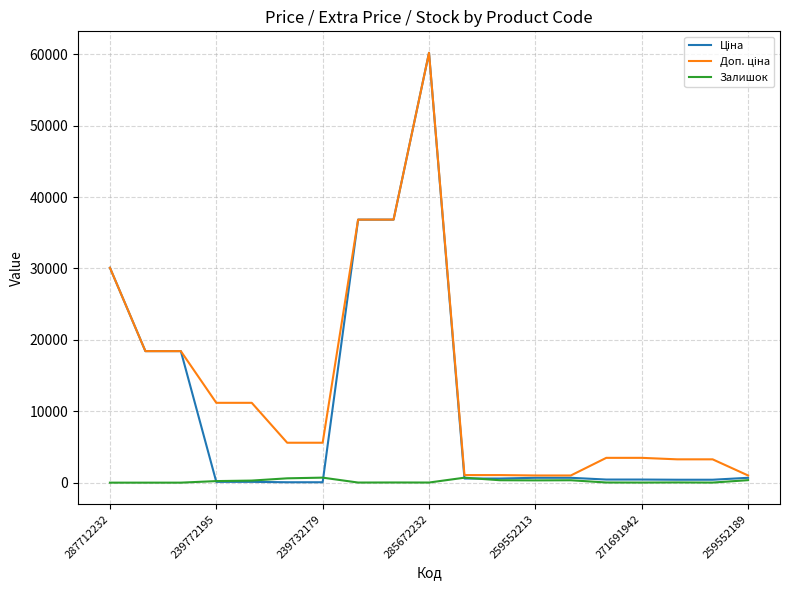

What is the greatest value displayed?

60205.6